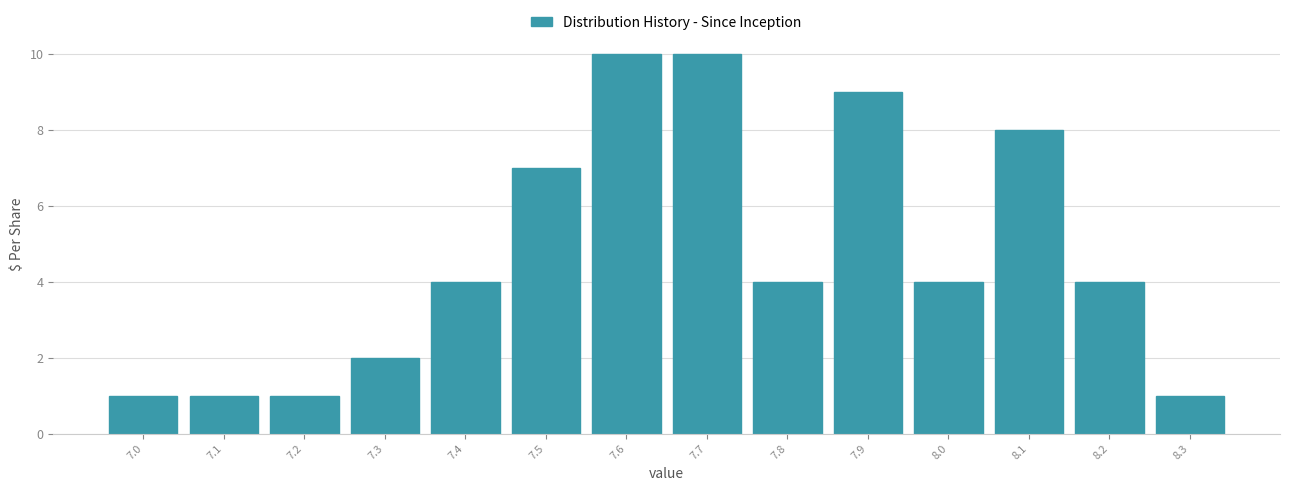

Reading left to right, list every bar in this chart as the range it spans on the x-axis followed by its height. The values are not printed on the chart, so give them approximately, as read against the axis.

6.95 to 7.05: 1
7.05 to 7.15: 1
7.15 to 7.25: 1
7.25 to 7.35: 2
7.35 to 7.45: 4
7.45 to 7.55: 7
7.55 to 7.65: 10
7.65 to 7.75: 10
7.75 to 7.85: 4
7.85 to 7.95: 9
7.95 to 8.05: 4
8.05 to 8.15: 8
8.15 to 8.25: 4
8.25 to 8.35: 1